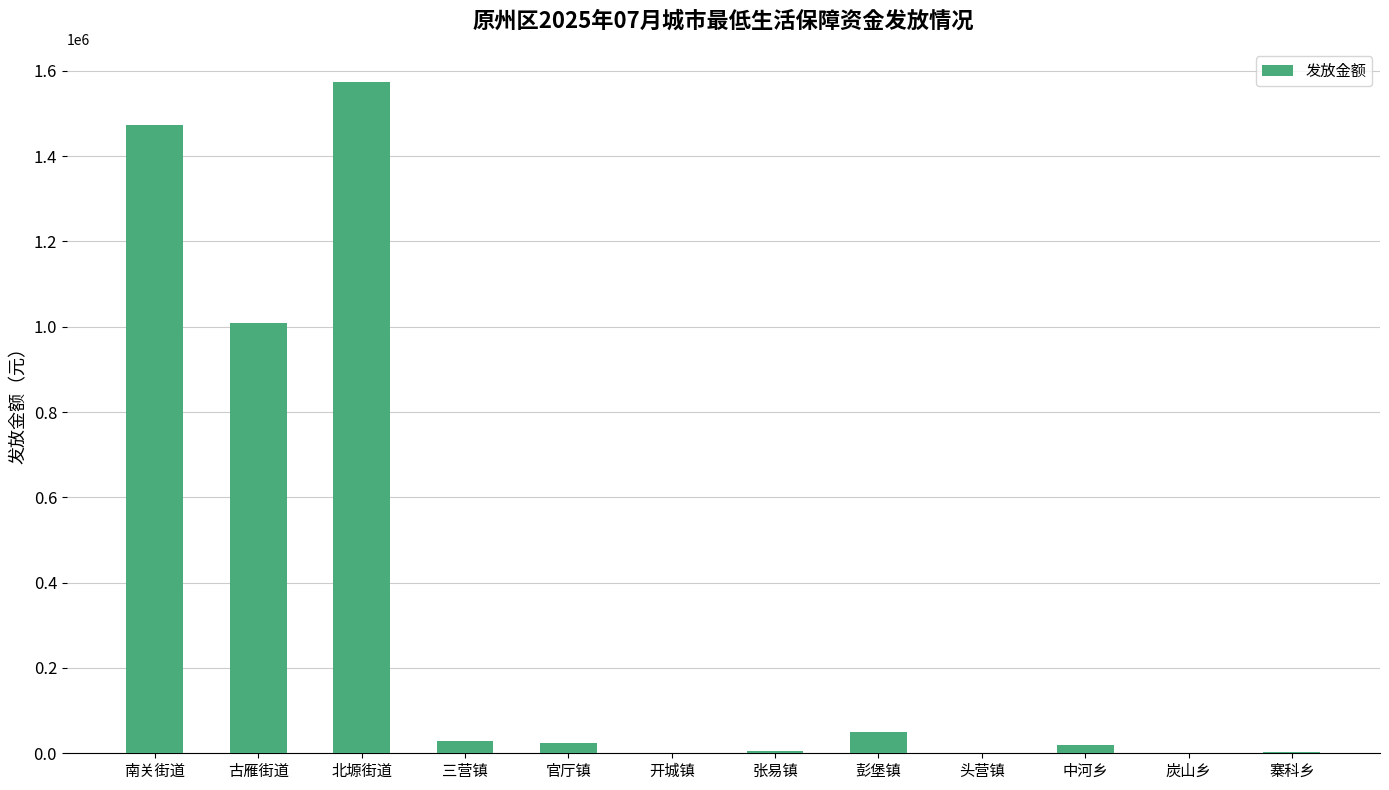

The value at 北塬街道 is 1572820. True or false?

True